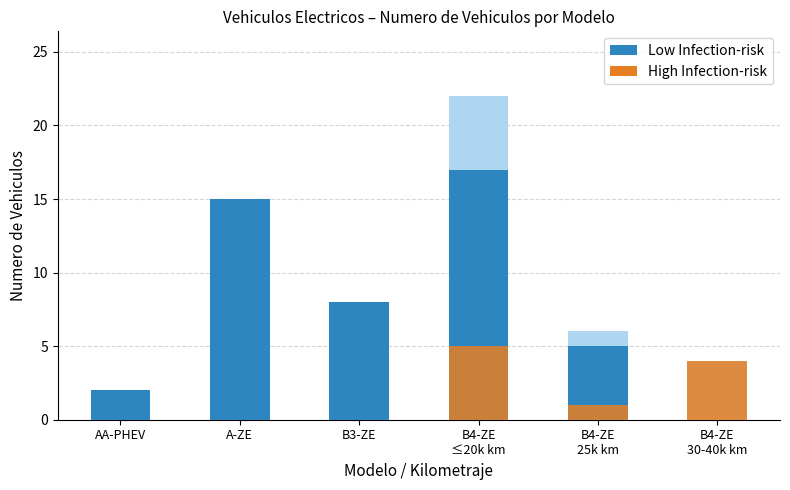

How many series are shown in this chart?

2